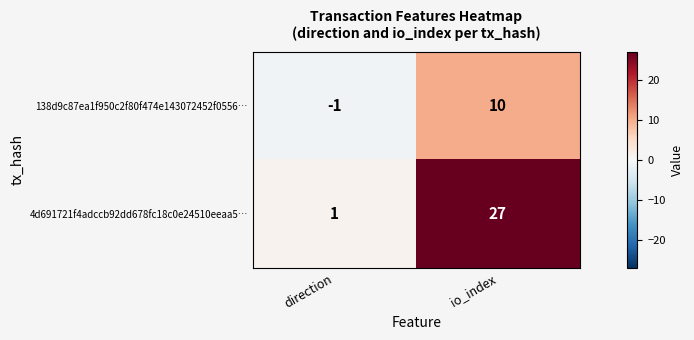

The 138d9c87ea1f950c2f80f474e143072452f0556… series shows -1 at direction. True or false?

True